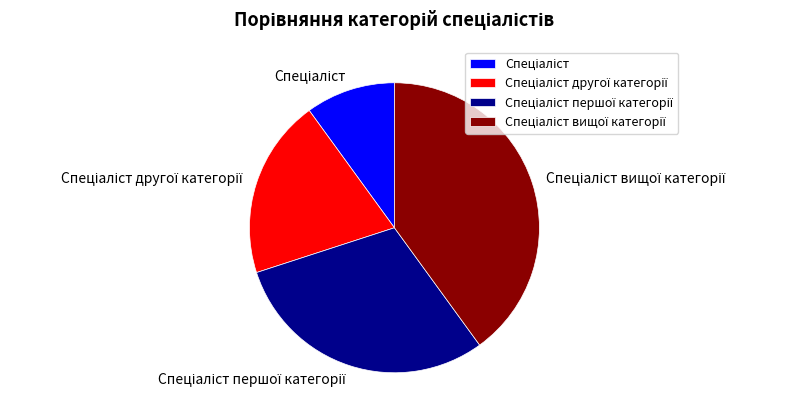

How many segments does this pie chart have?

4